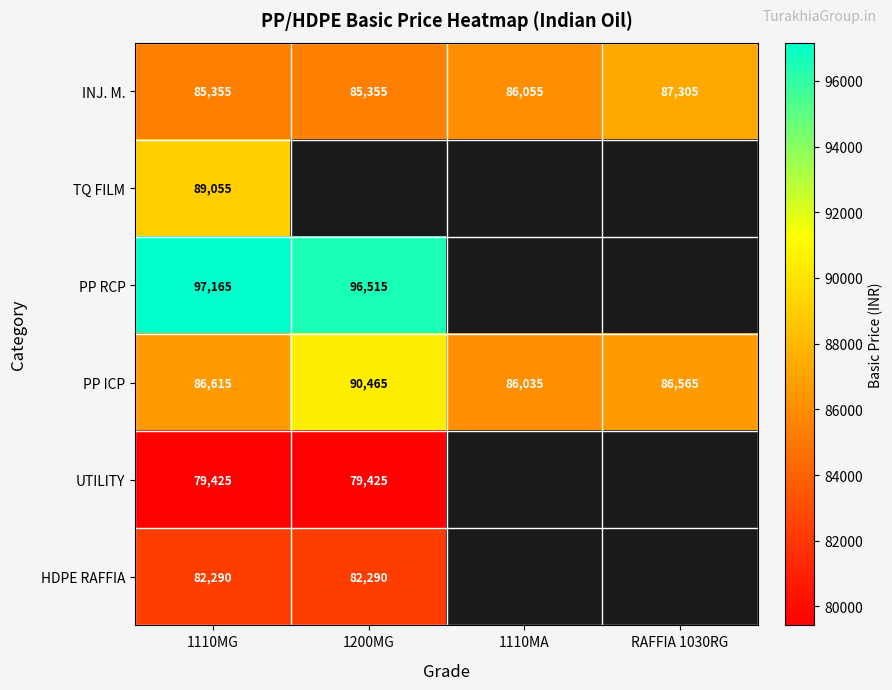

What is the lowest value of the PP ICP series?

86035